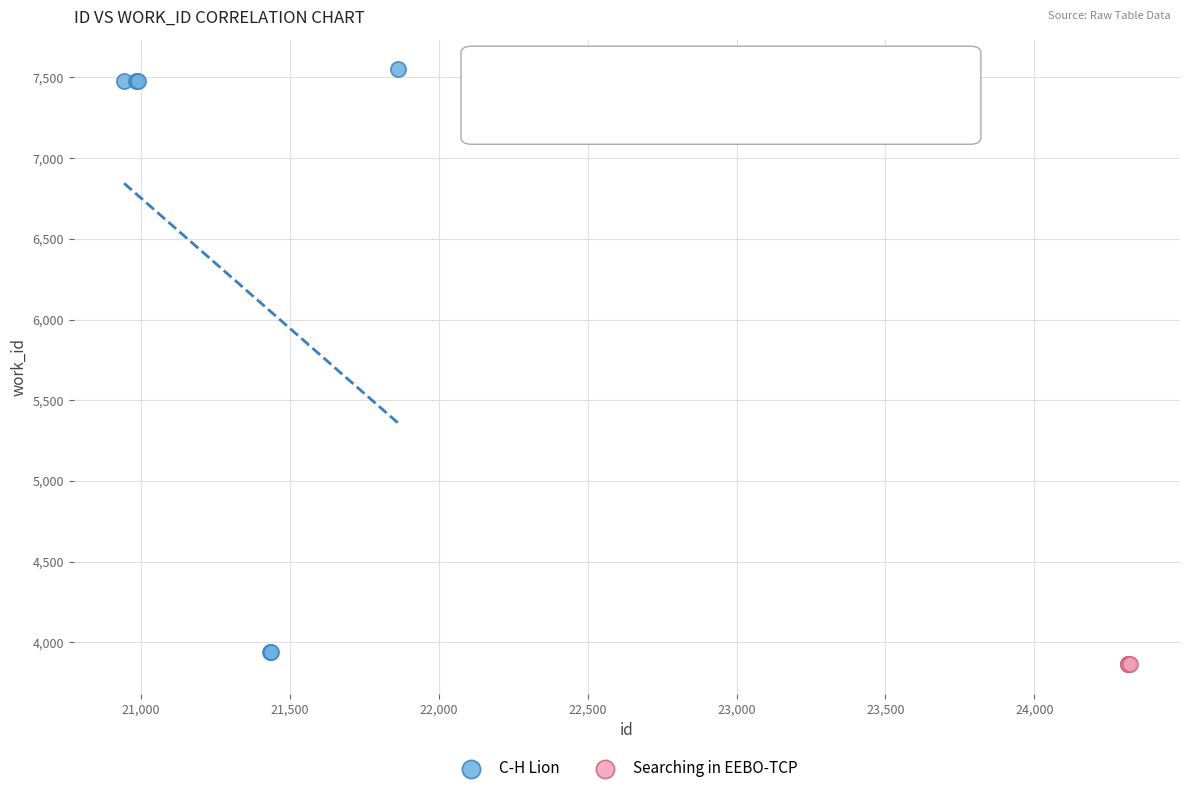

Which series reaches the maximum Y coordinate?

C-H Lion